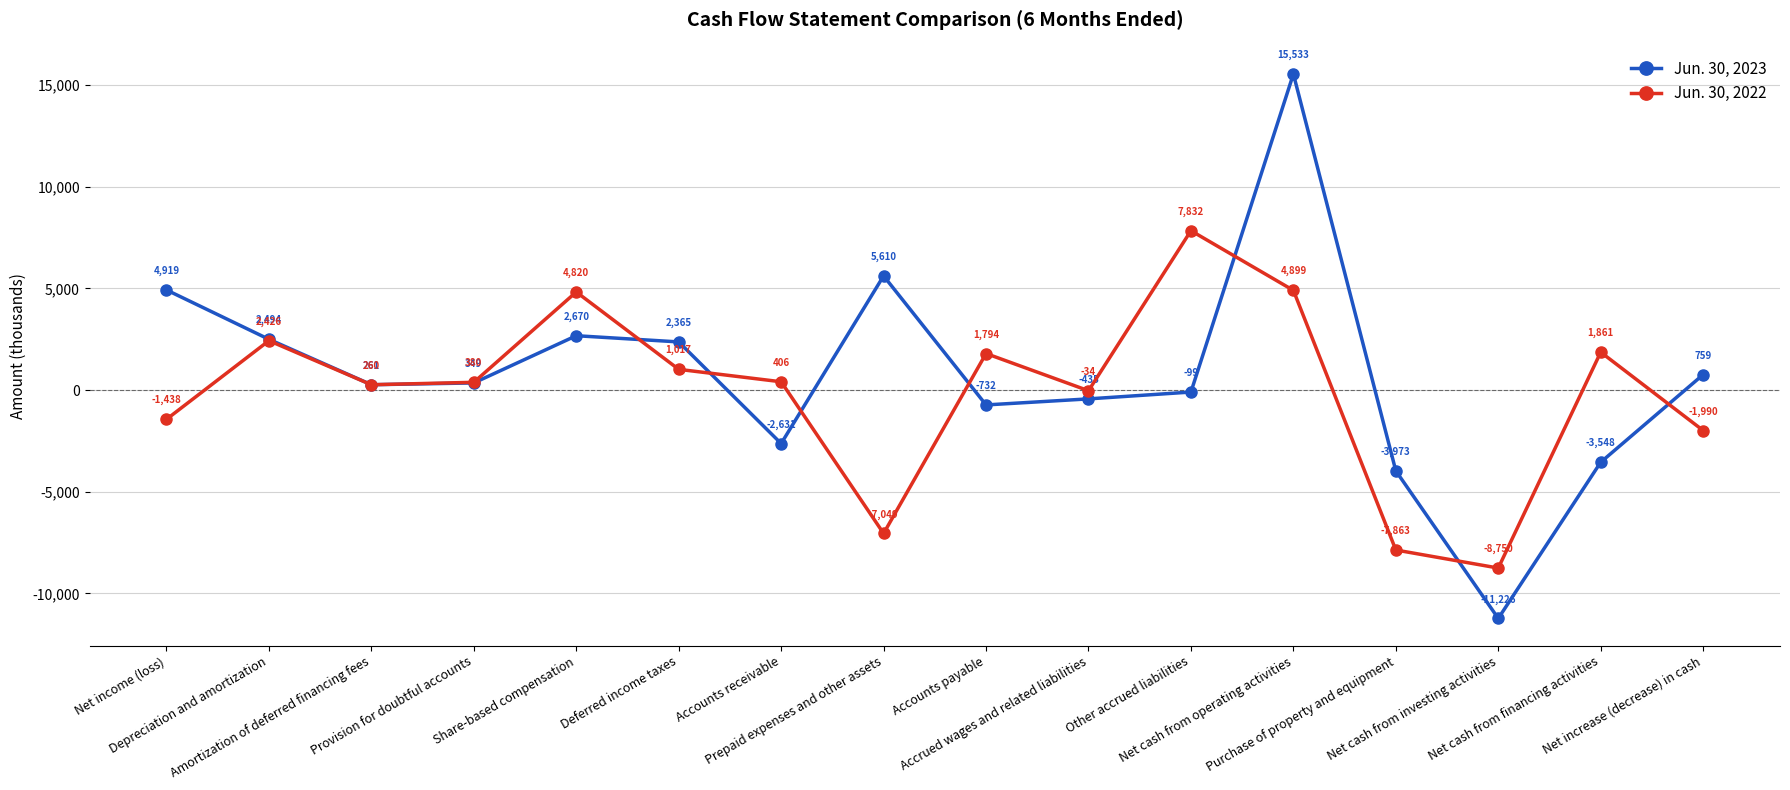

What is the label of the 9th point from the left?

Accounts payable